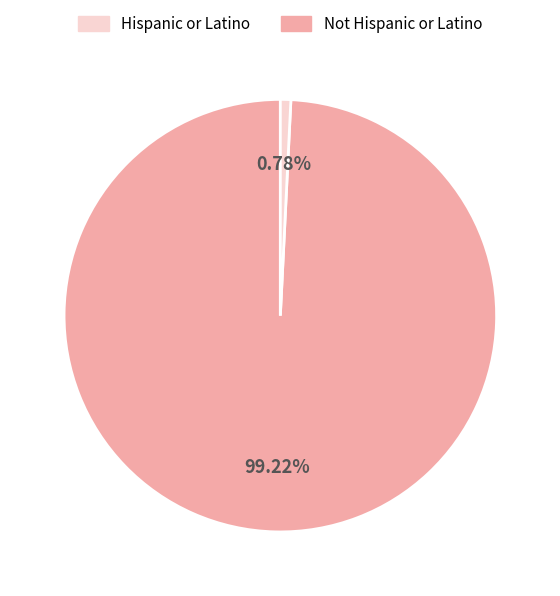

Is there any slice that represents more than half of the pie?

Yes